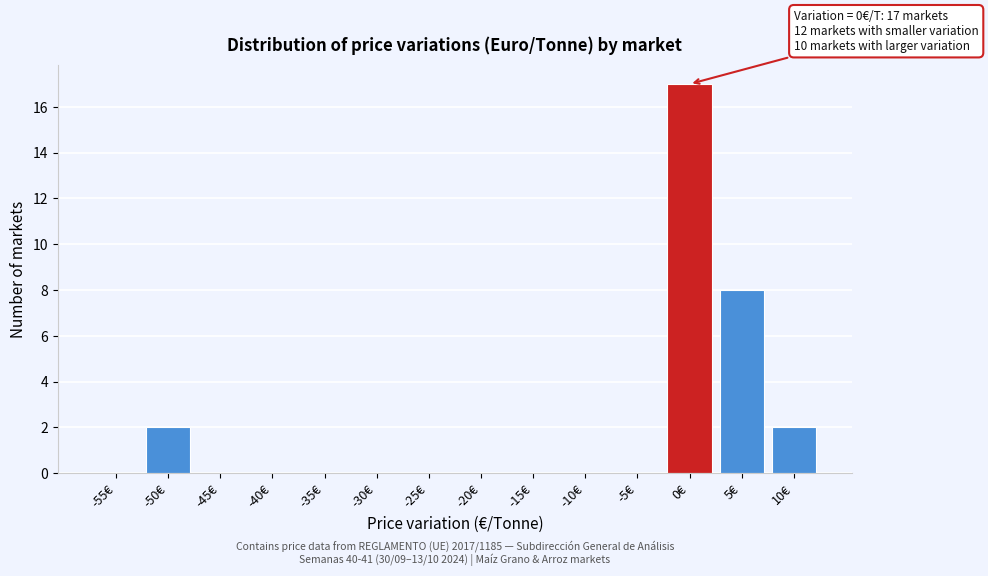

Reading left to right, list all the values displayed in this chart.

-55€=0	-50€=2	-45€=0	-40€=0	-35€=0	-30€=0	-25€=0	-20€=0	-15€=0	-10€=0	-5€=0	0€=17	5€=8	10€=2